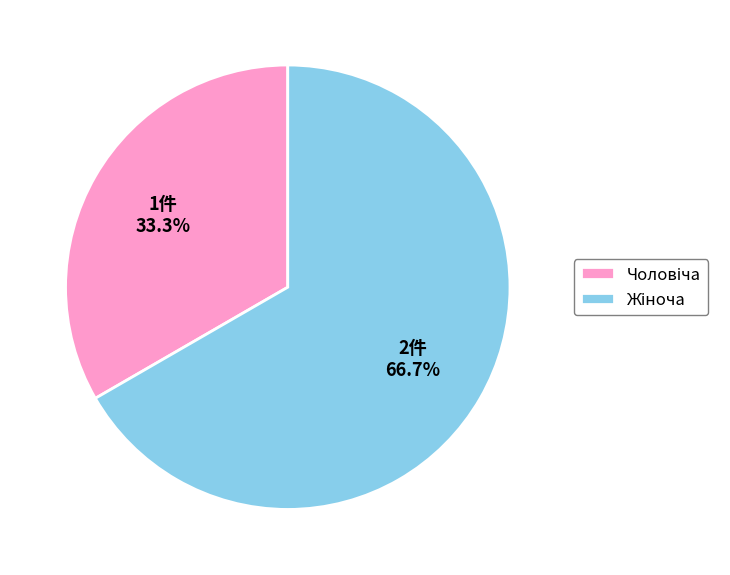

Is there a majority slice in this chart?

Yes